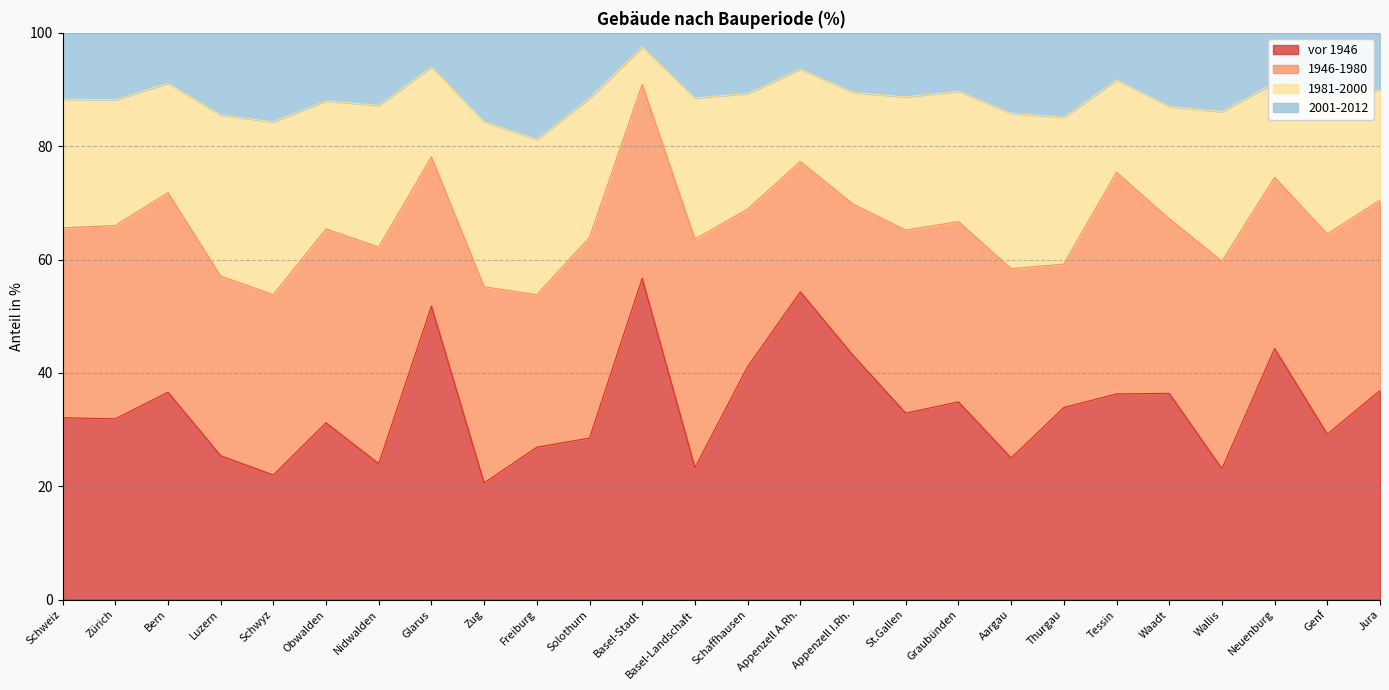

How many interior local valleys does the 2001-2012 series have?

9